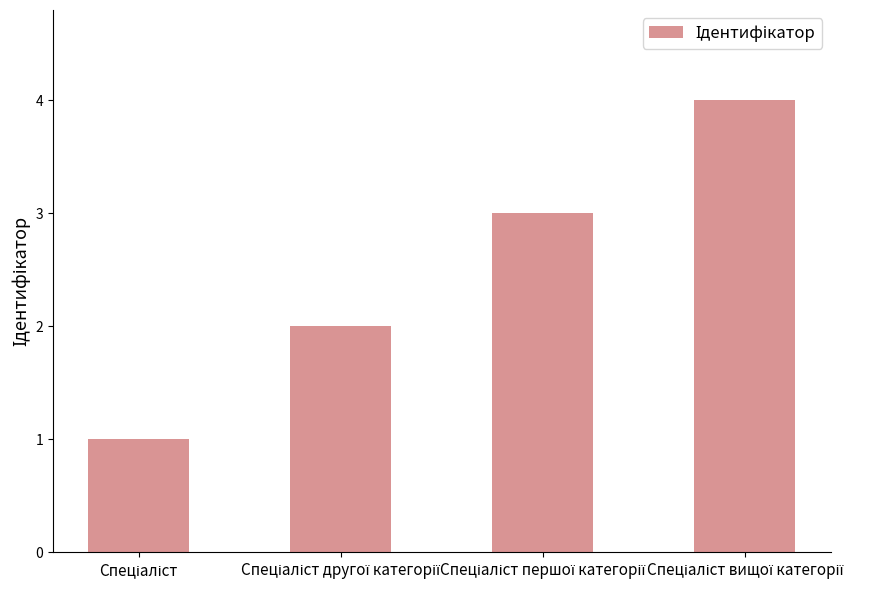

What is the greatest value displayed?

4